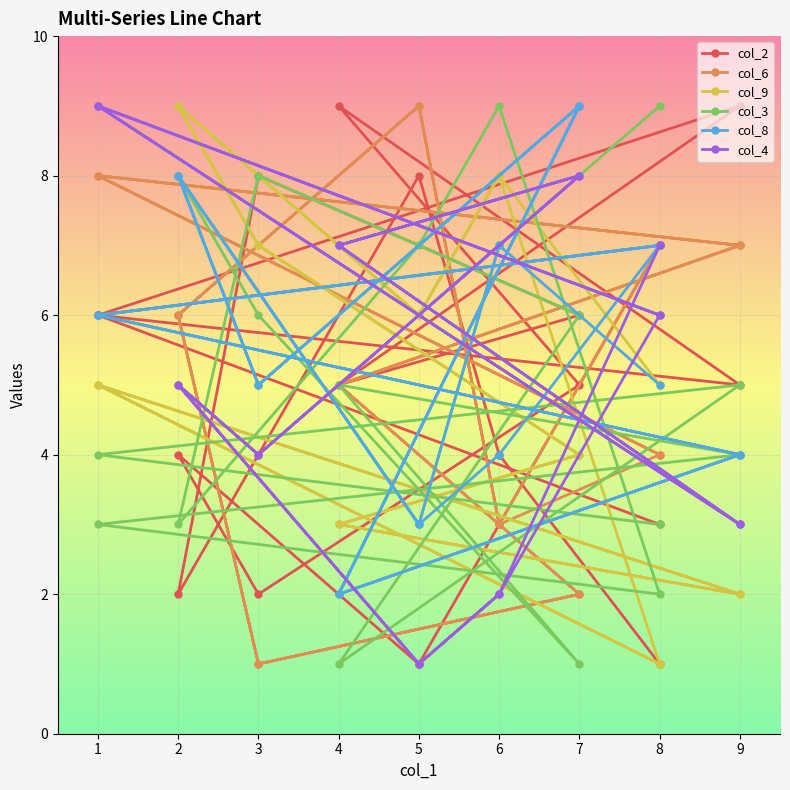

Reading left to right, what are all the values shown in this chart?

col_2: 3	6	5	9	5	2	4	1	3	7	6	9	5	6	8	2	8	4	1
col_6: 4	8	7	5	2	1	6	9	3	4	8	7	5	2	1	6	9	3	7
col_9: 1	5	2	3	4	7	9	6	8	1	5	2	3	4	7	9	6	8	5
col_3: 3	4	5	1	6	8	3	7	9	2	3	4	5	1	6	8	3	7	9
col_8: 7	6	4	2	9	5	8	3	4	7	6	4	2	9	5	8	3	7	5
col_4: 6	9	3	7	8	4	5	1	2	6	9	3	7	8	4	5	1	2	7